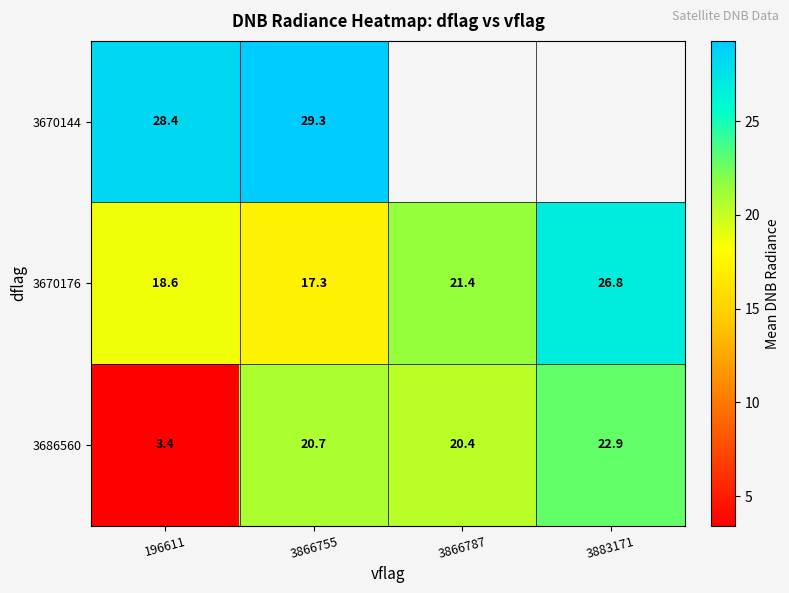

What is the sum of the 3670176 values at 3866755 and 3883171?

44.1